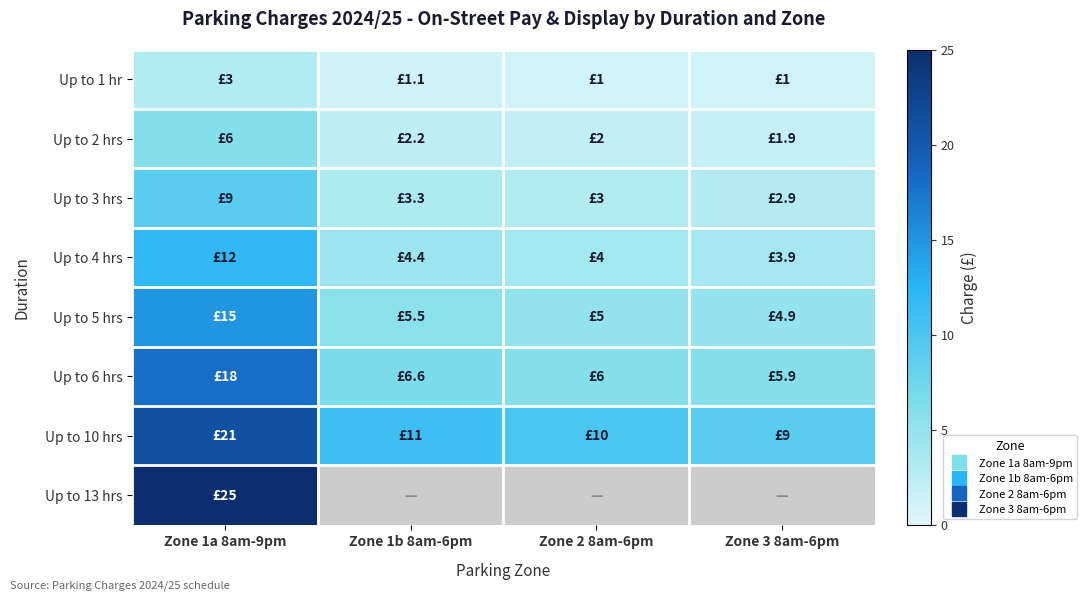

Where does the Up to 10 hrs series first go above 11?

Zone 1a 8am-9pm